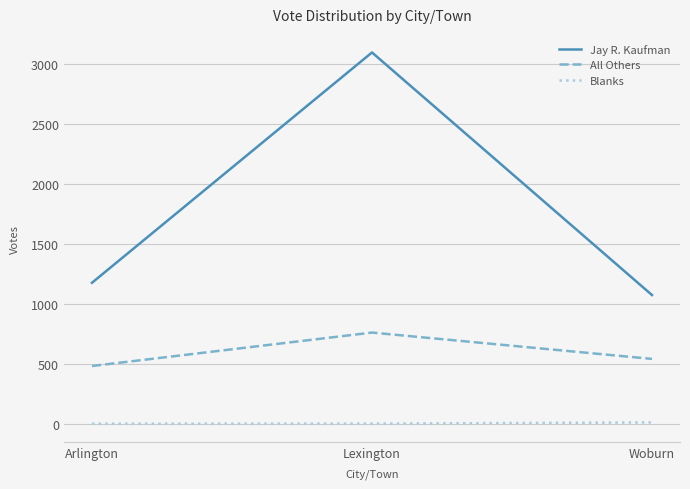

The All Others series shows 486 at Arlington. True or false?

True